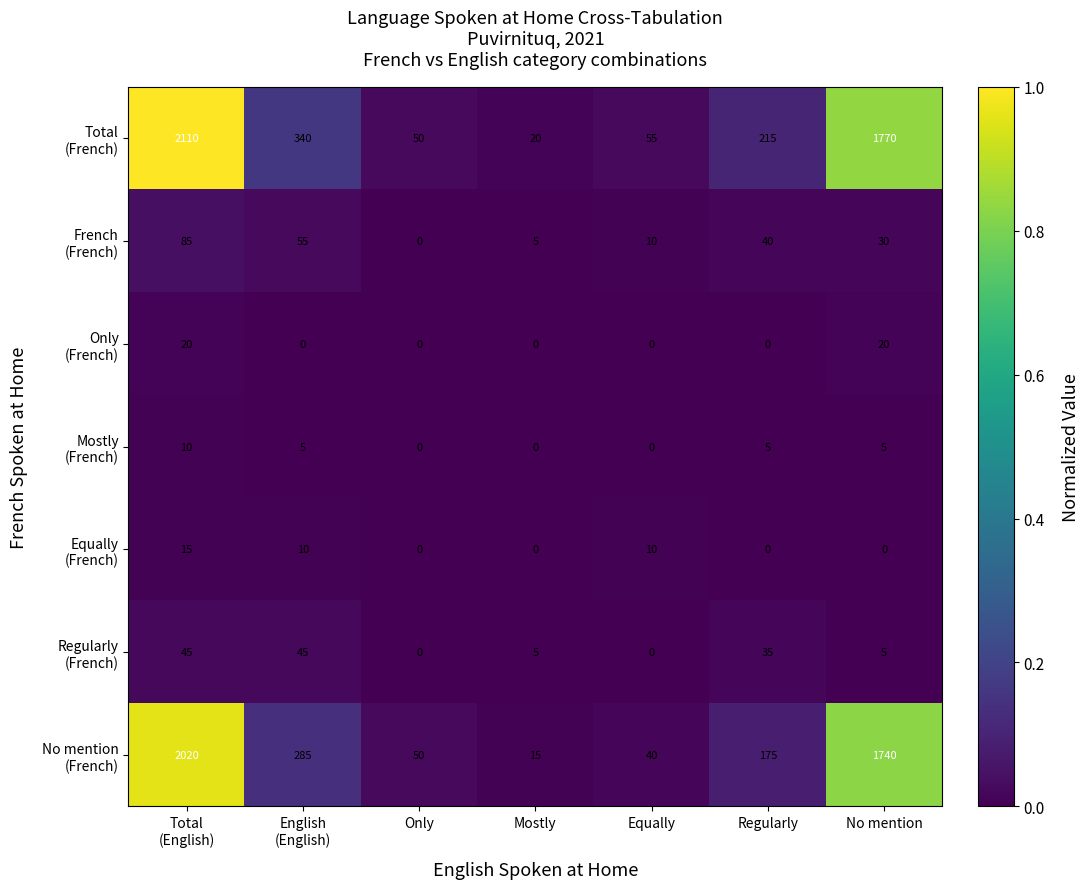

What is the difference between the highest and lowest values at Regularly?

215